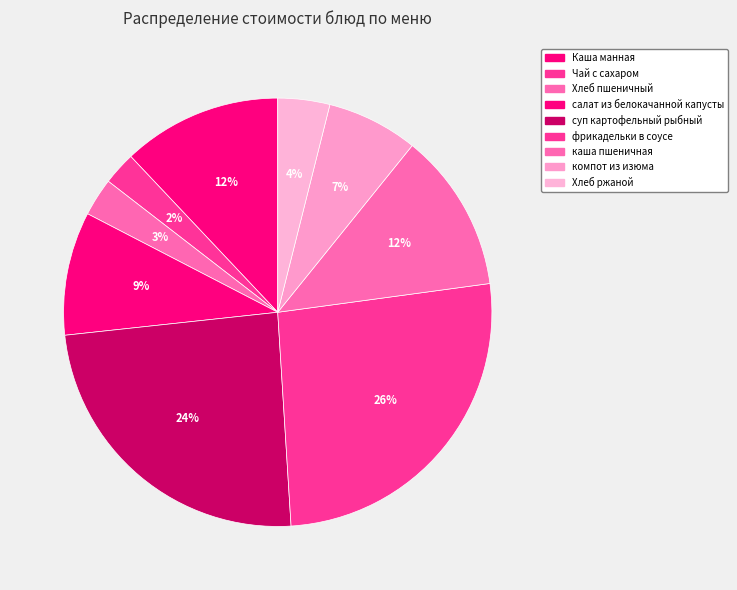

How many slices are in this pie chart?

9